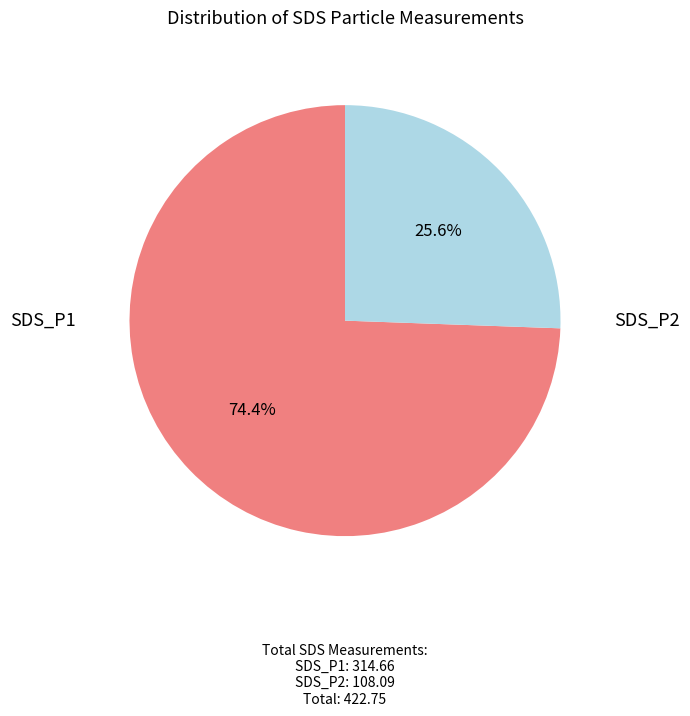

Does any single category account for the majority?

Yes